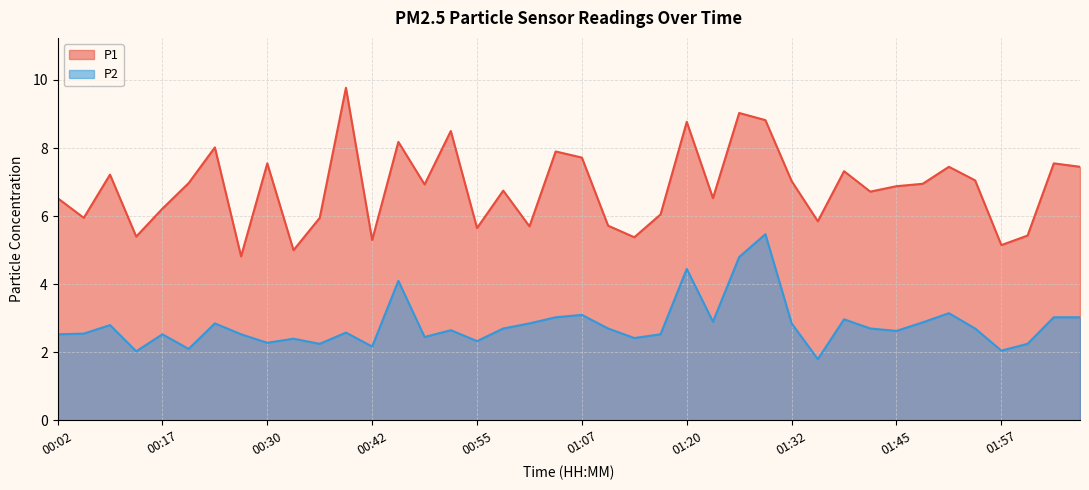

How many interior local peaks does the P2 series have?

12